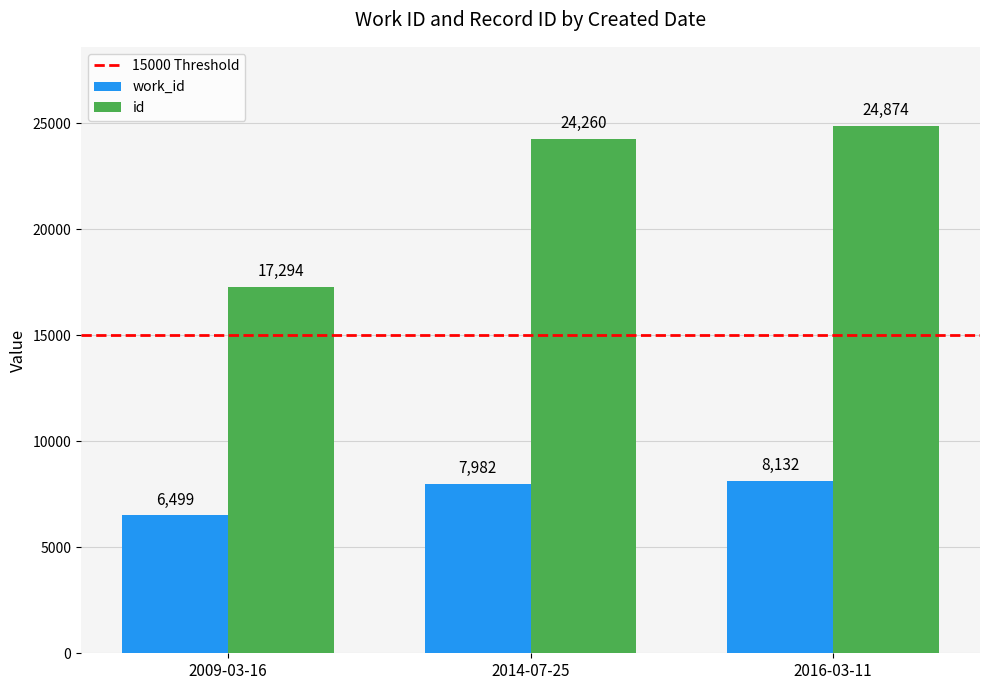

How many categories are shown in the chart?

3